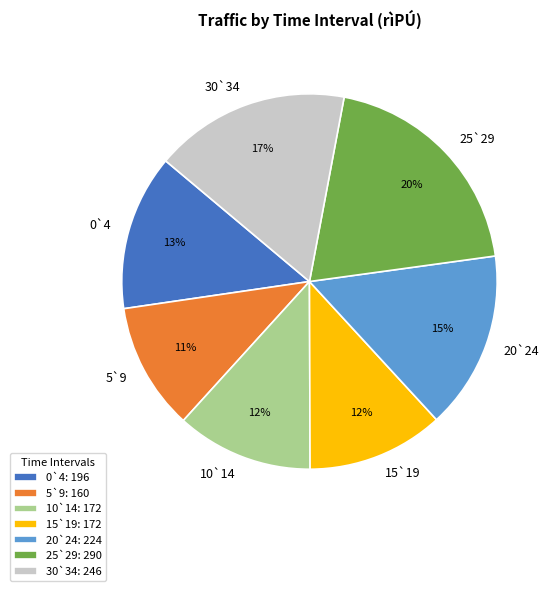

What is the largest slice in the pie chart?

25`29